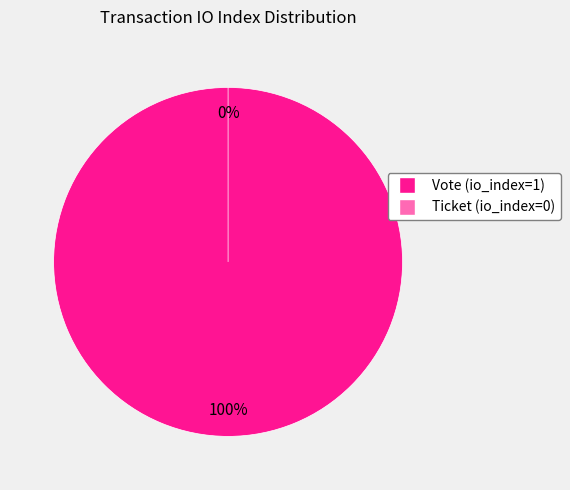

Is the sum of Vote and Ticket greater than half?

Yes